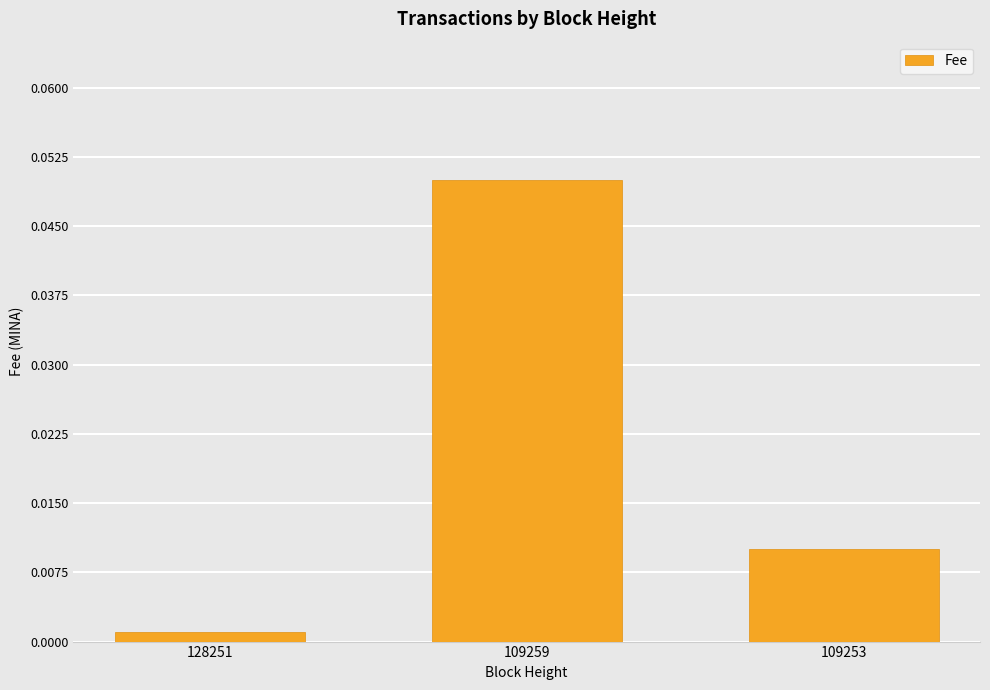

List the labels in order of value, smallest first.

128251, 109253, 109259